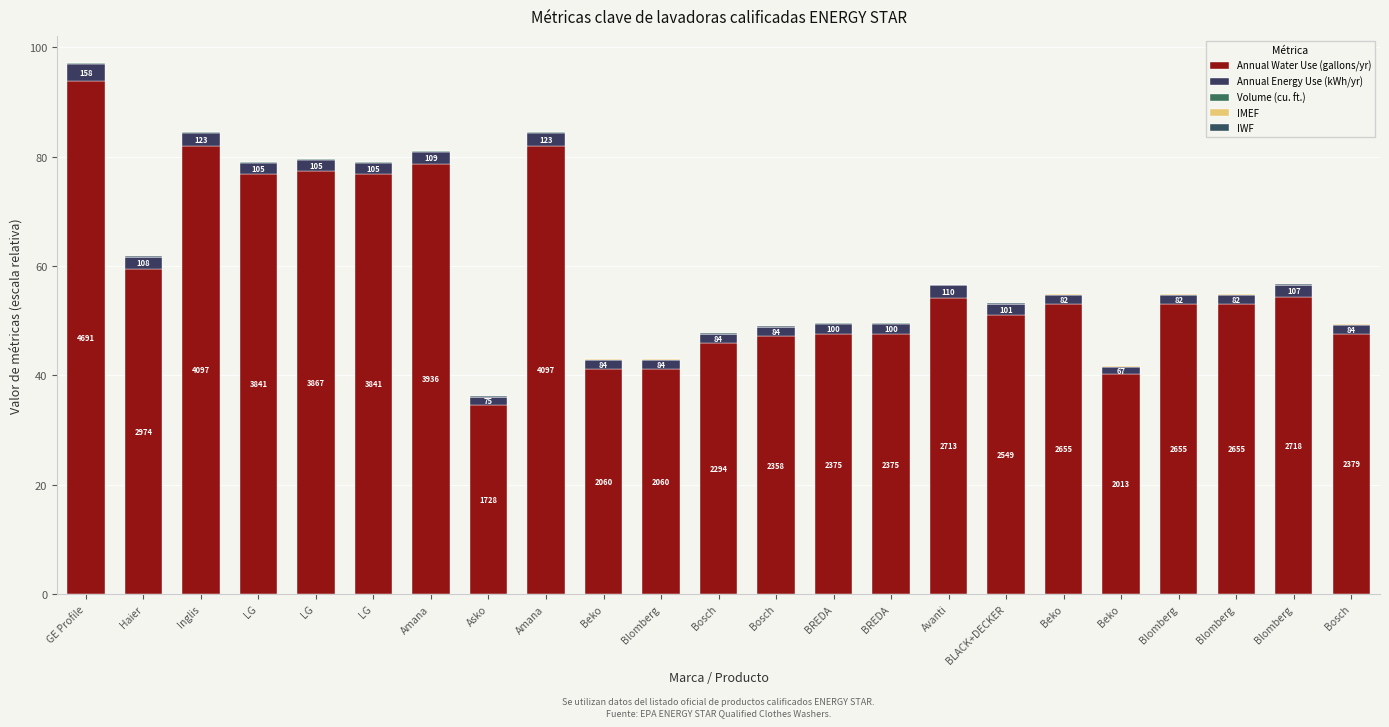

Are the bars grouped side by side (vs. stacked)?

No